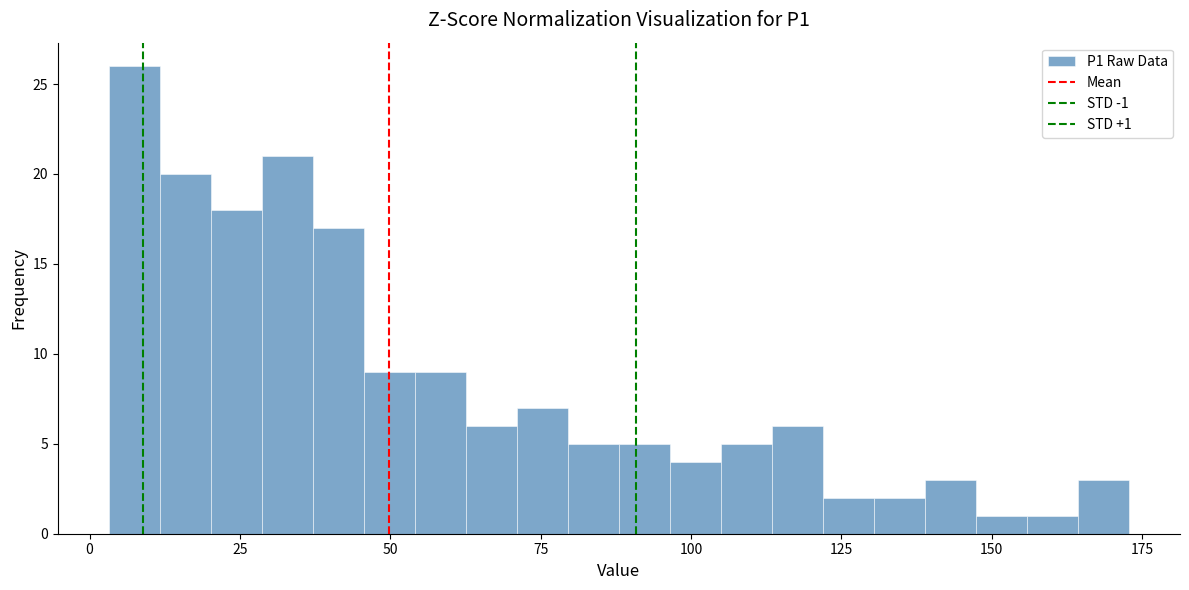

Around what value on the x-axis is the tallest bar? Give the approximate position of its centre, as read against the axis.

5